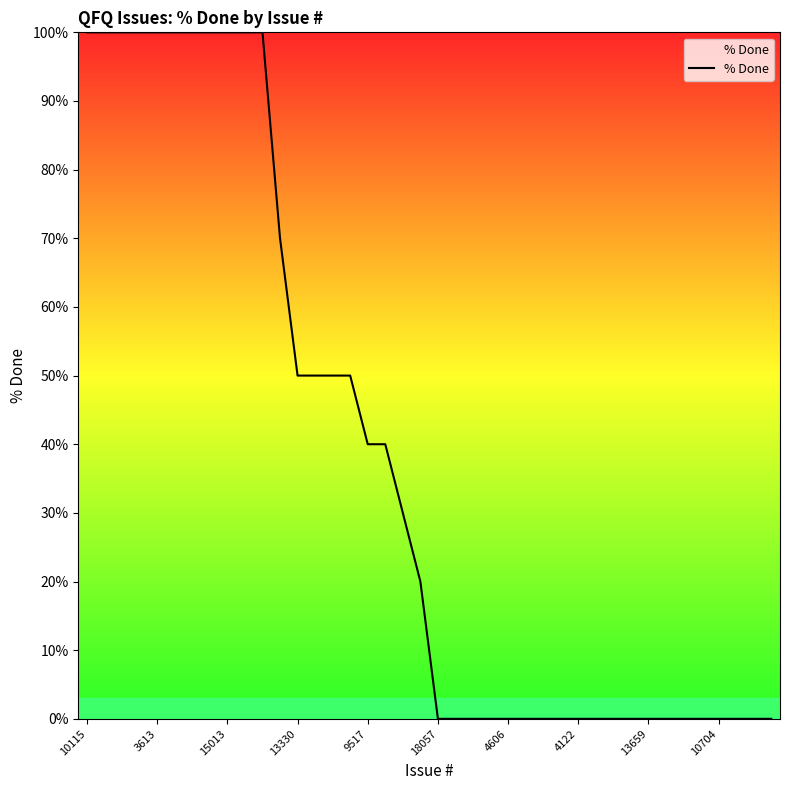

What is the greatest value displayed?

100